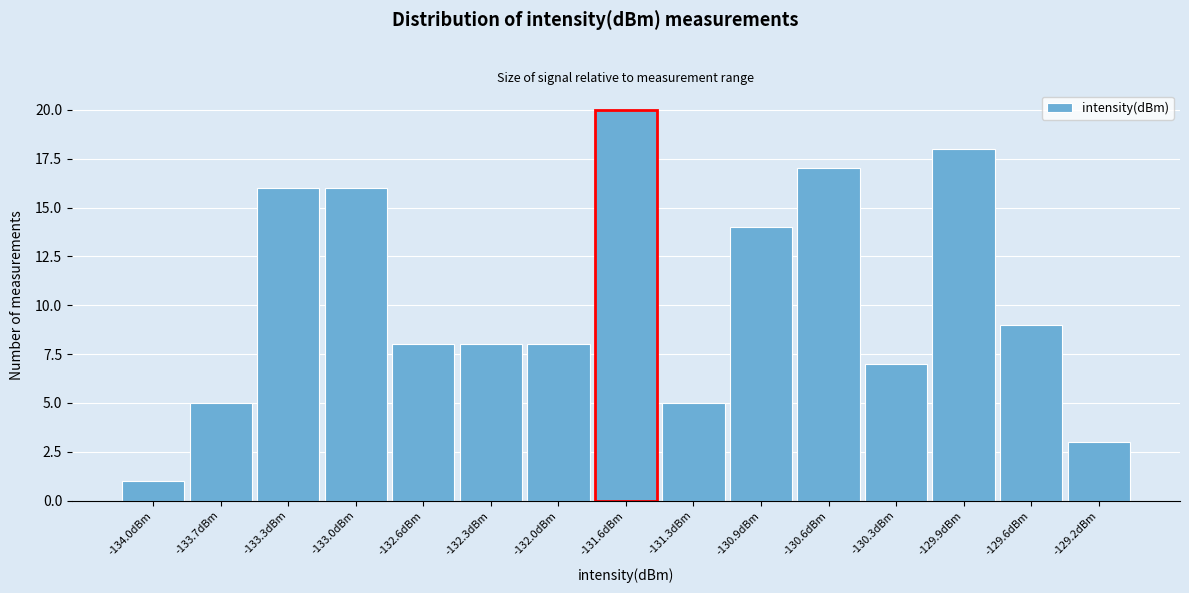

Reading left to right, transcribe all the data shown in this chart.

1	5	16	16	8	8	8	20	5	14	17	7	18	9	3